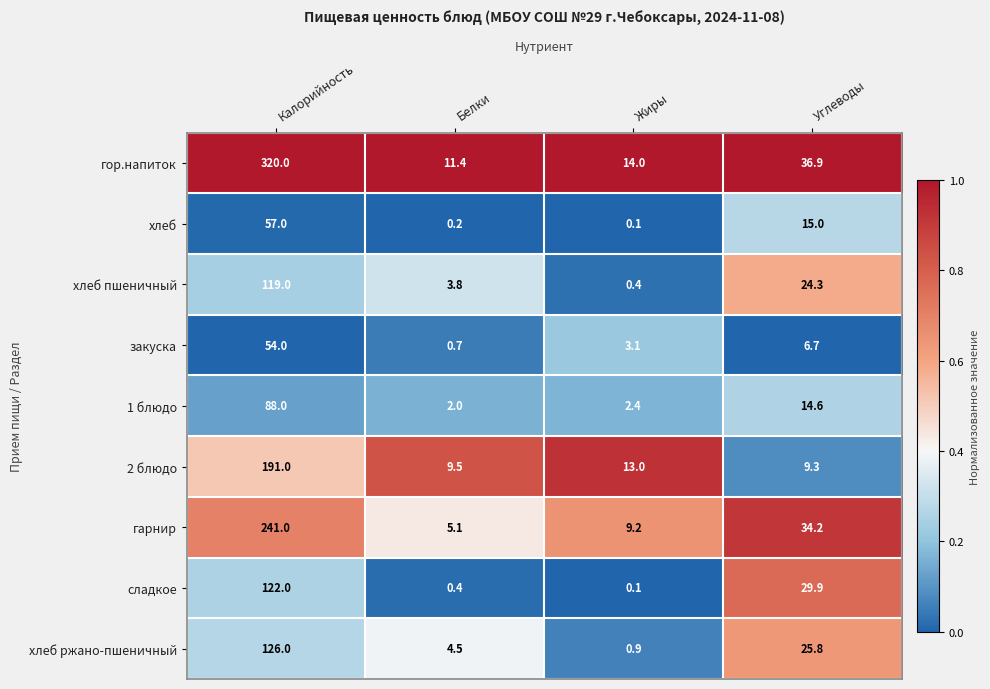

What is the difference between the highest and lowest values at Углеводы?

30.2